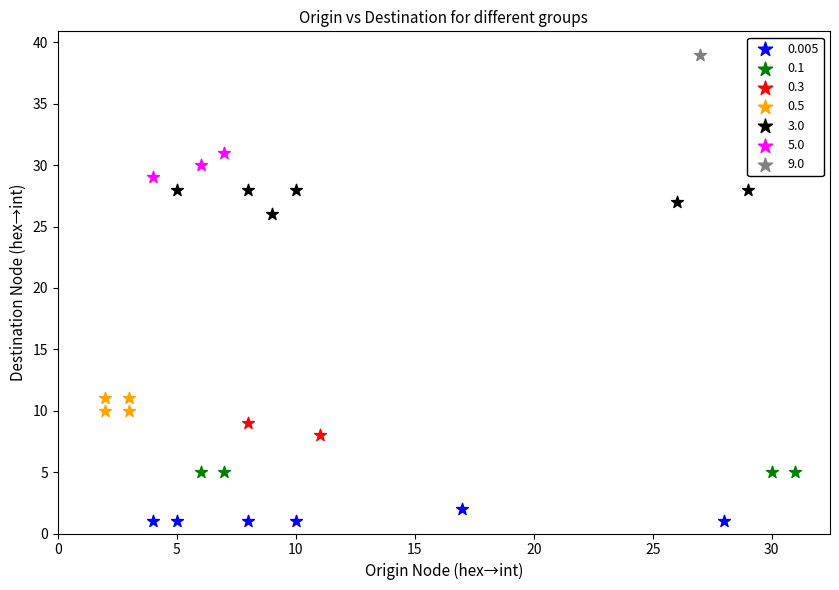

What are all the series names shown in the legend?

0.005, 0.1, 0.3, 0.5, 3.0, 5.0, 9.0